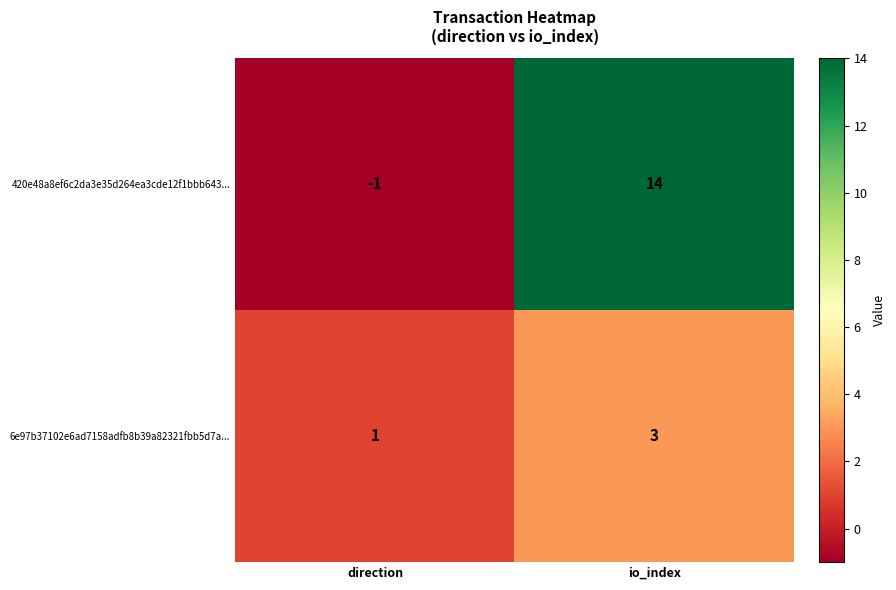

What is the sum of the 6e97b37102e6ad7158adfb8b39a82321fbb5d7a... values at direction and io_index?

4